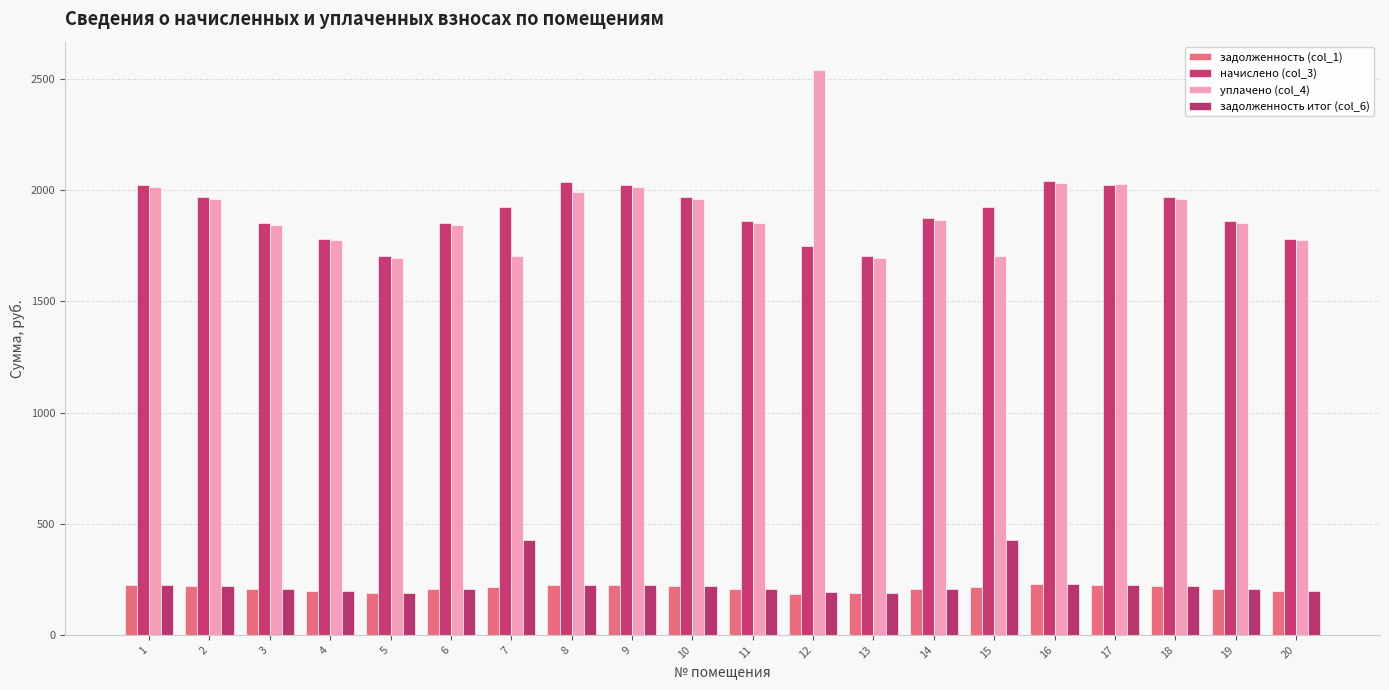

Where does the начислено (col_3) series first go above 1924?

1